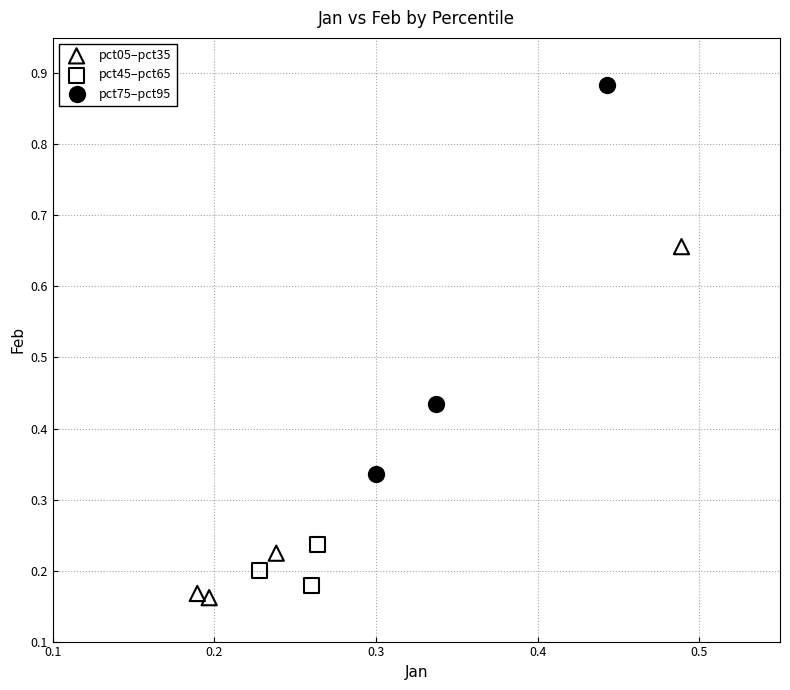

Which series contains the highest Y value?

pct75–pct95